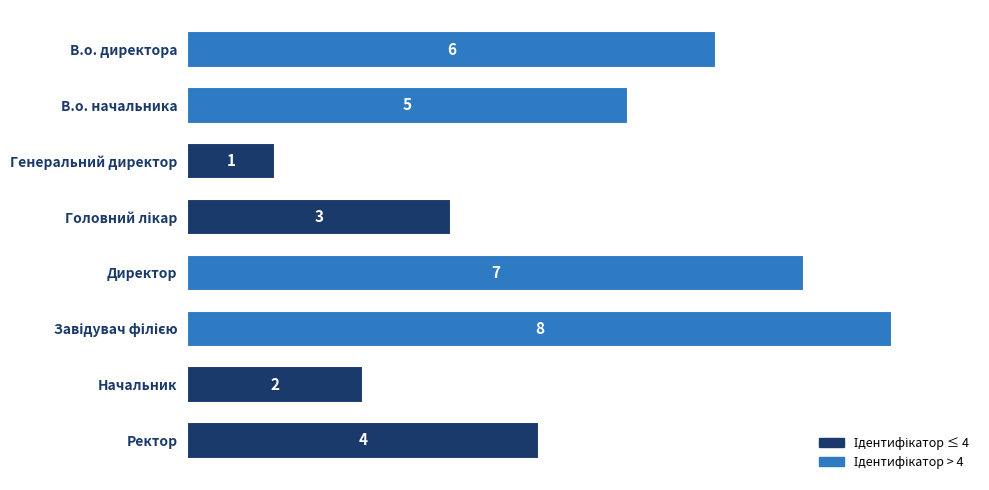

Is it true that the value at Директор is 4?

False